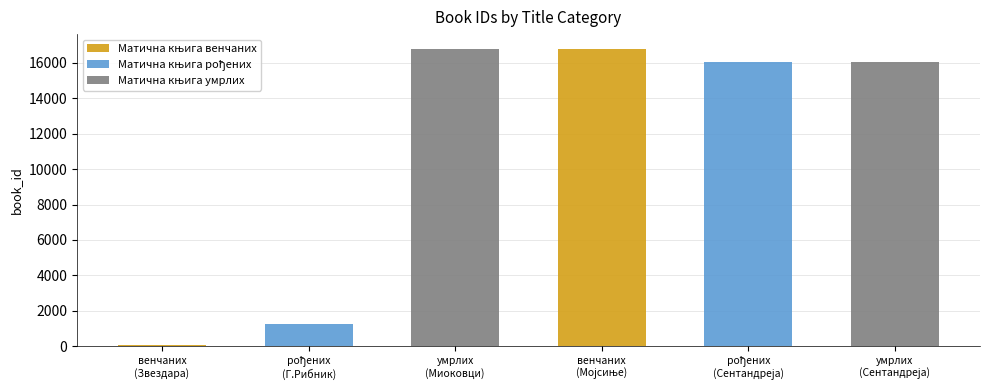

The Матична књига умрлих series shows 22421 at 78. True or false?

False